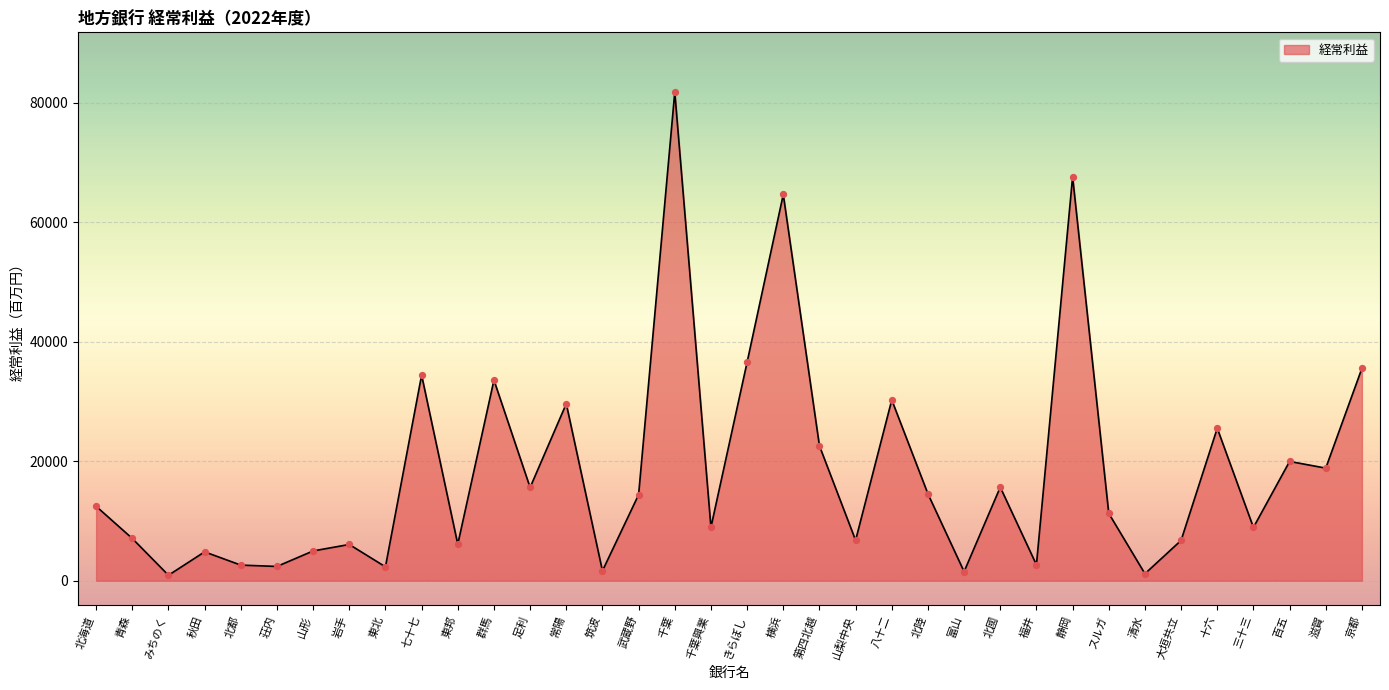

What is the ratio of the value at 東邦 to the value at 富山?

4.0